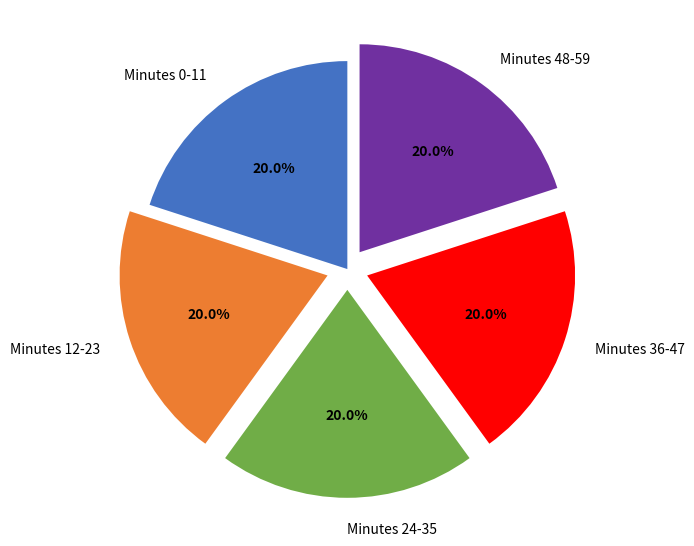

Does any single category account for the majority?

No